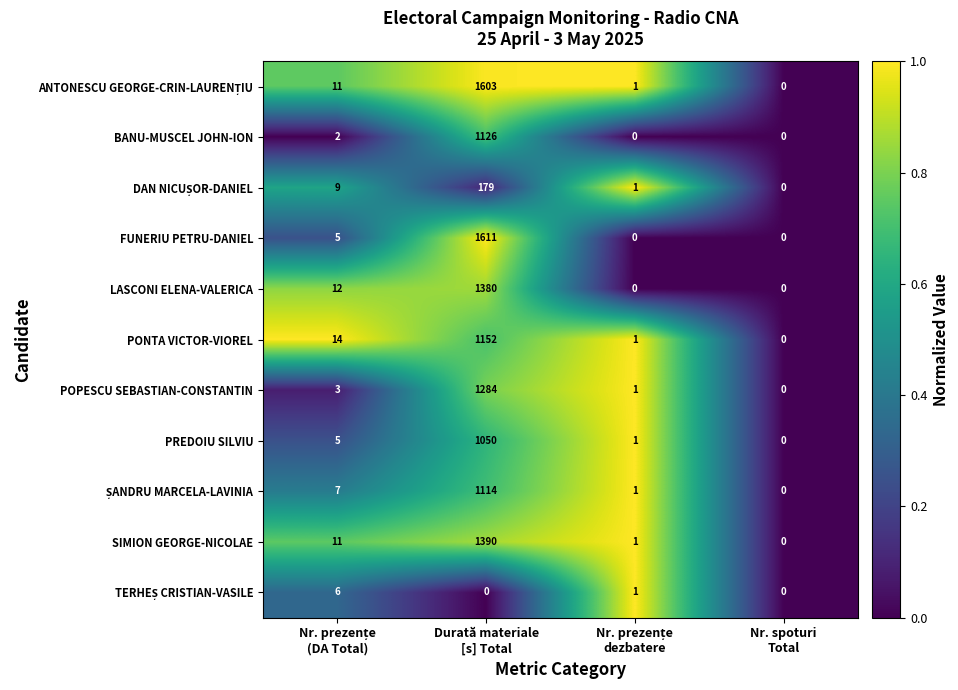

What is the difference between the second highest and minimum values in the LASCONI ELENA-VALERICA series?

12